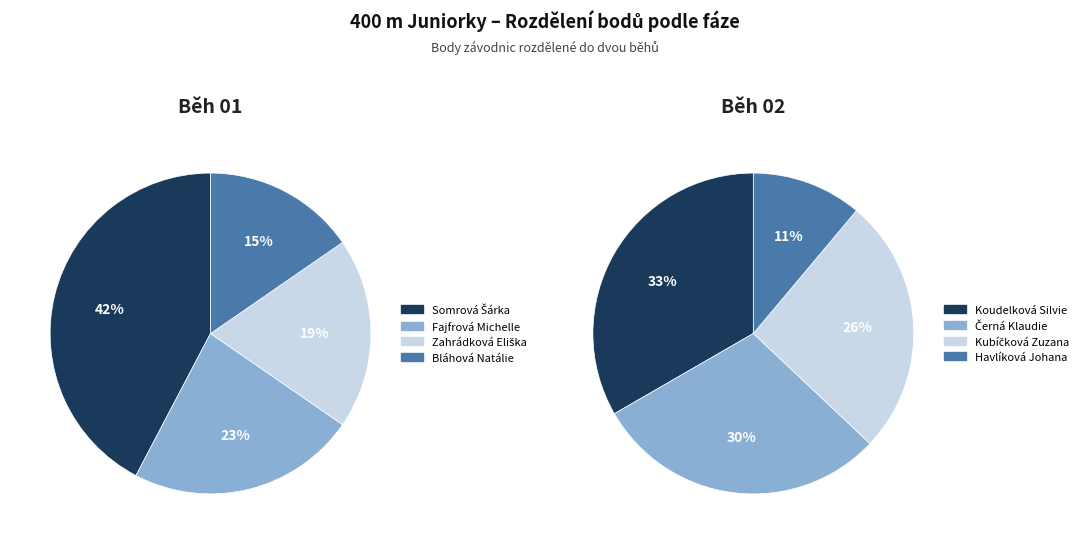

To the nearest percent, what is the average slice percentage?

25%